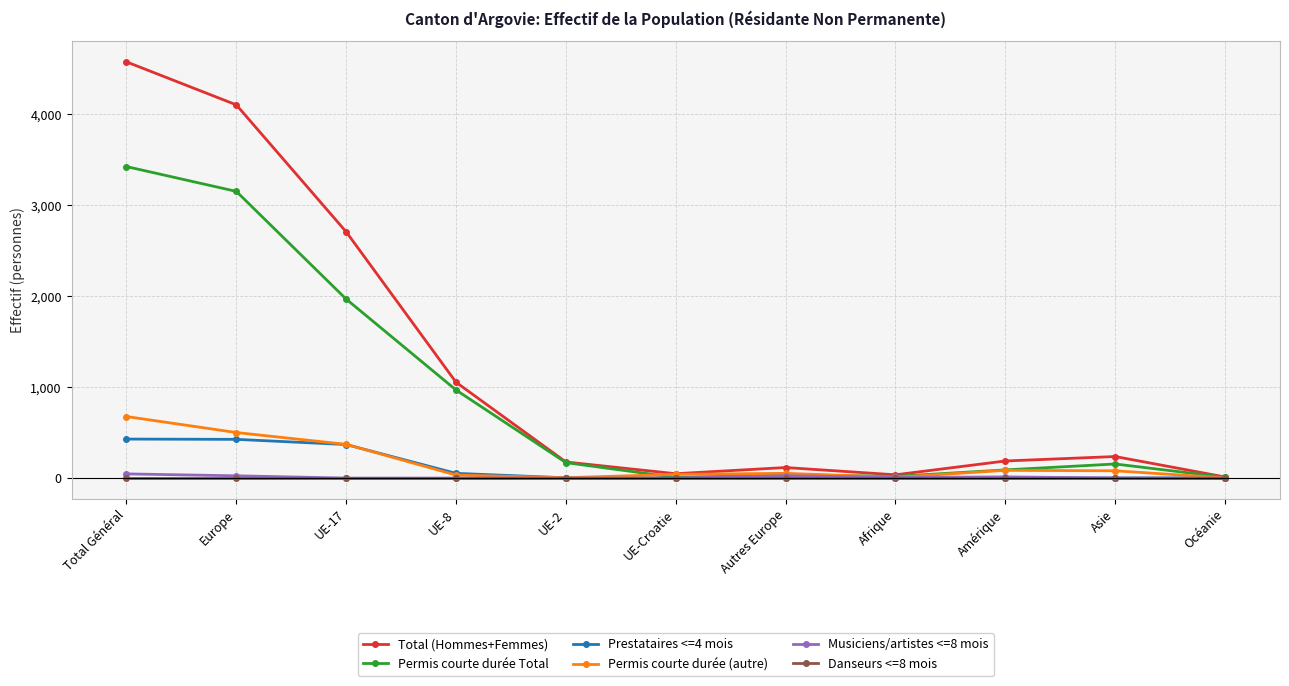

What position from the right is UE-17?

9